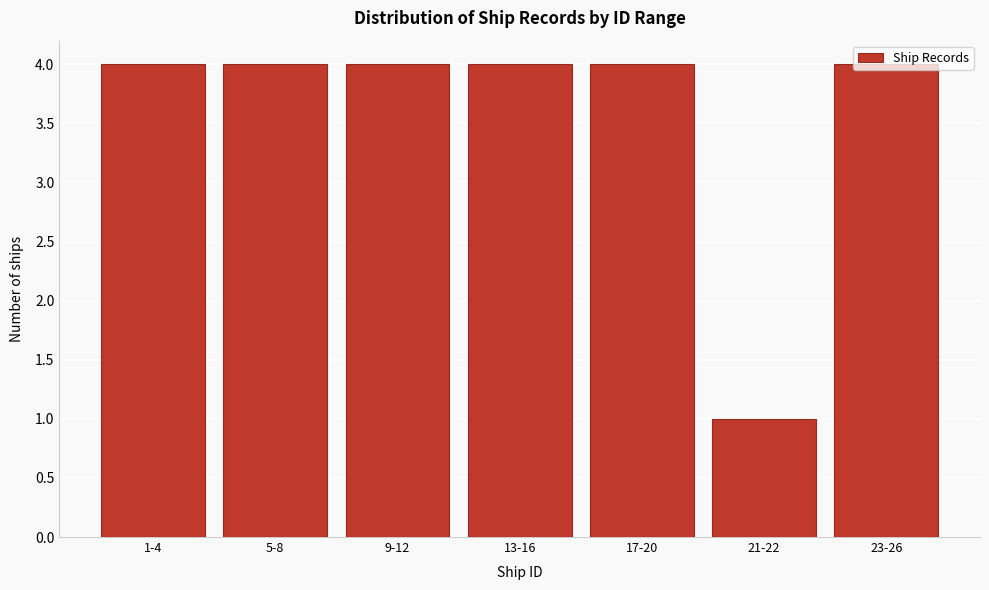

Which has a higher value, 1-4 or 21-22?

1-4